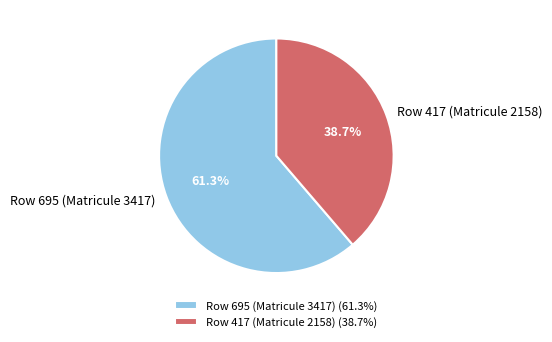

How many segments does this pie chart have?

2